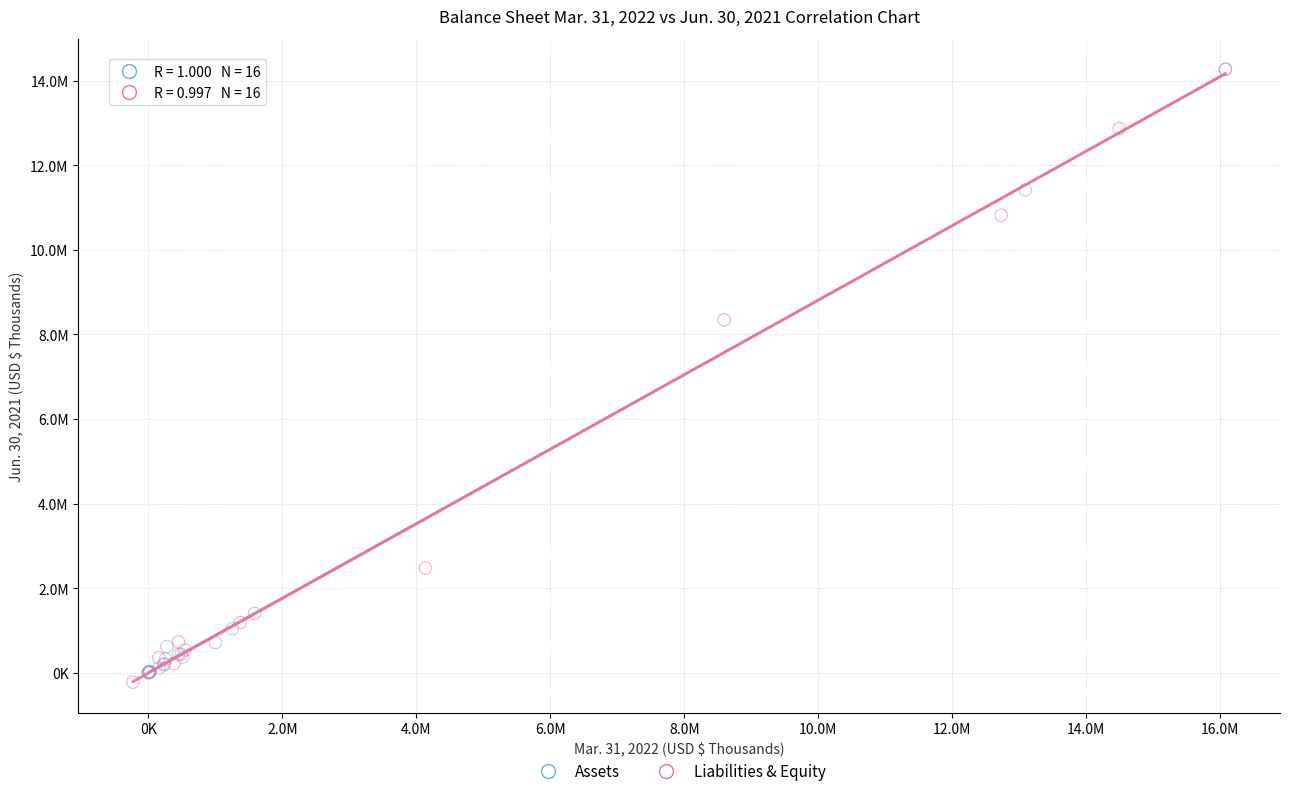

Which series has the largest Y range (max minus min)?

Liabilities & Equity